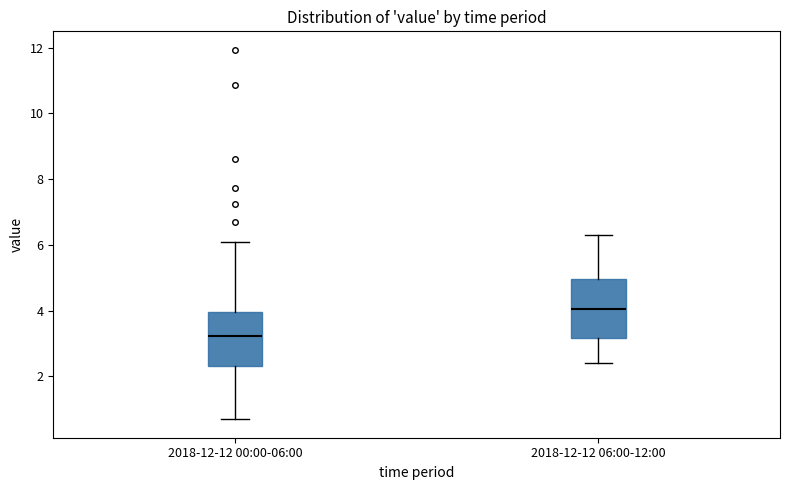

Where is the lower edge of the box for 2018-12-12 06:00-12:00 on the y-axis? The values are not printed on the chart, so give them approximately, as read against the axis.

3.2